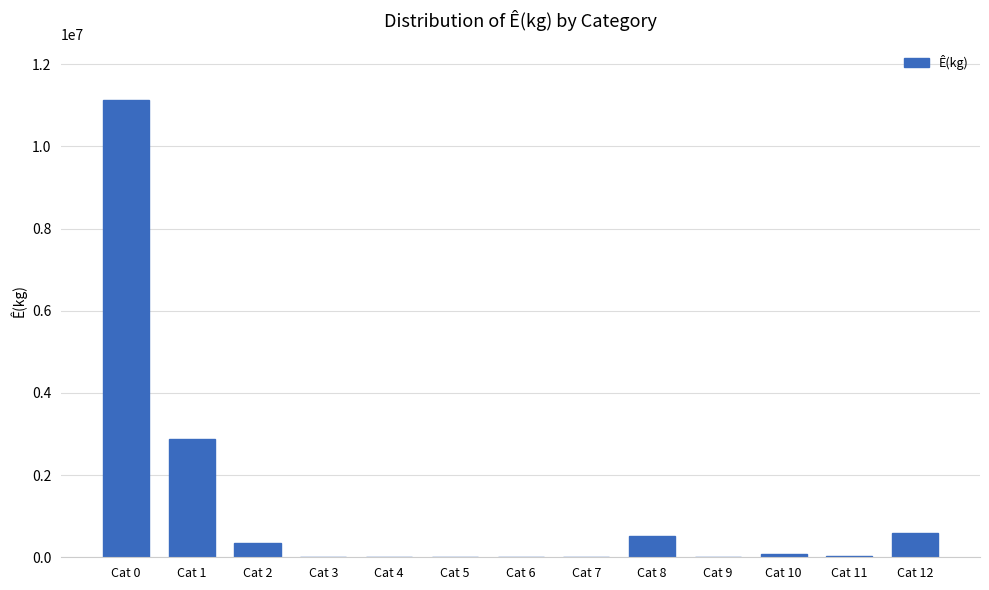

What is the greatest value displayed?

11138040.8